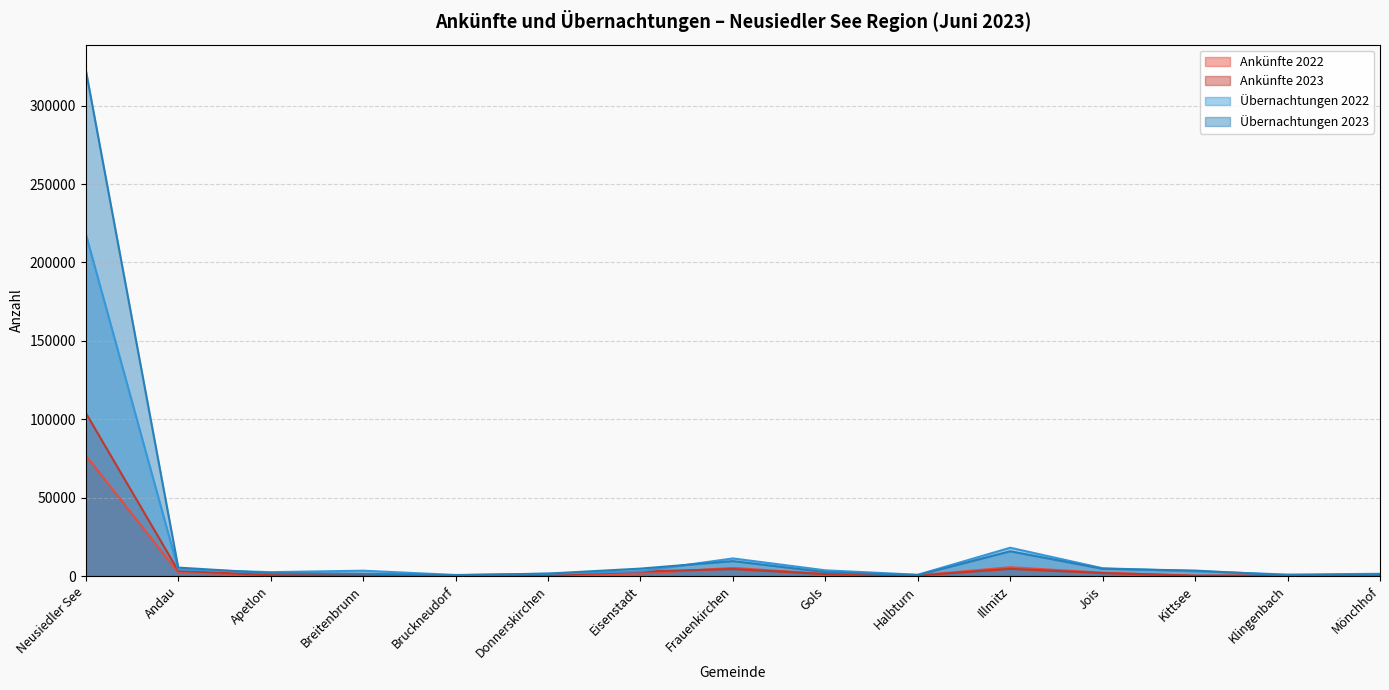

What is the sum of all Ankünfte 2022 values?

99383